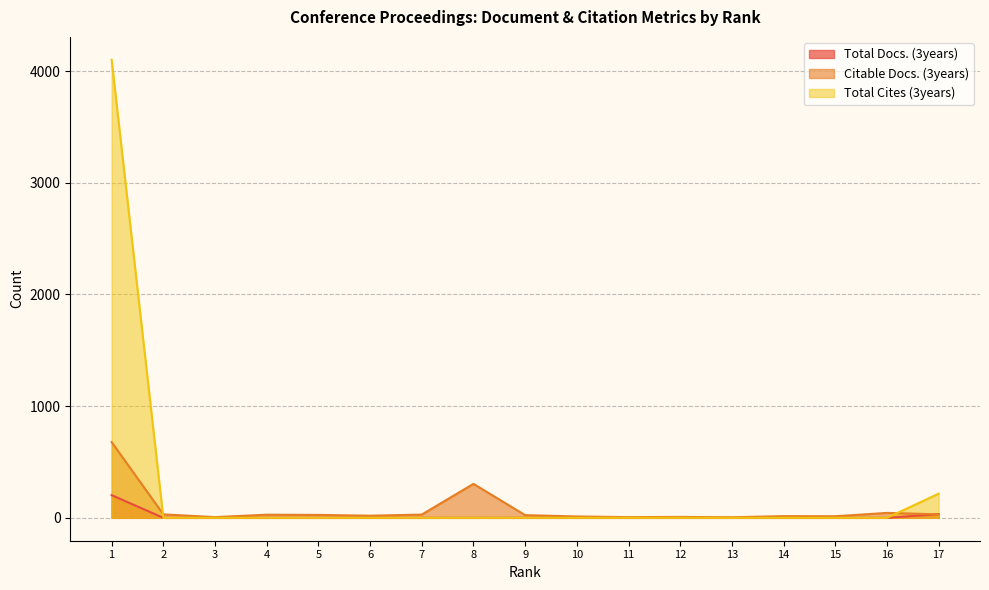

True or false: Total Docs. (3years) has a value of 0 at 7.

True